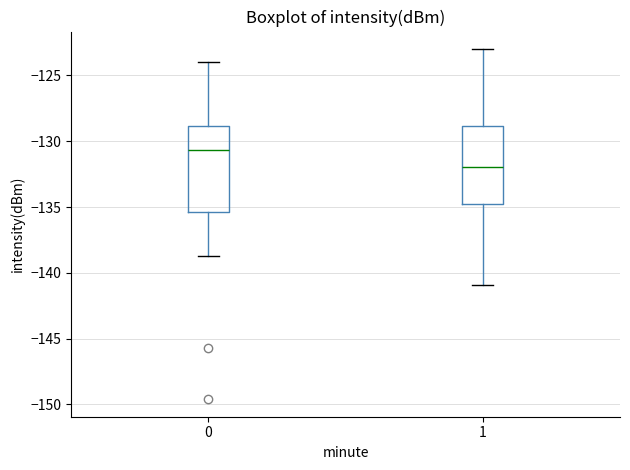

Which box's median line is the lowest?

1